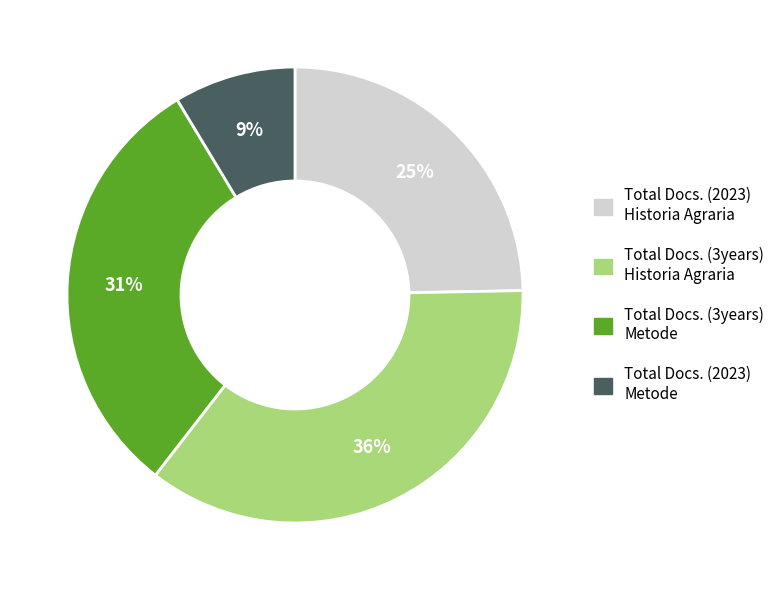

Is Total Docs. (3years) Historia Agraria the majority of the pie?

No